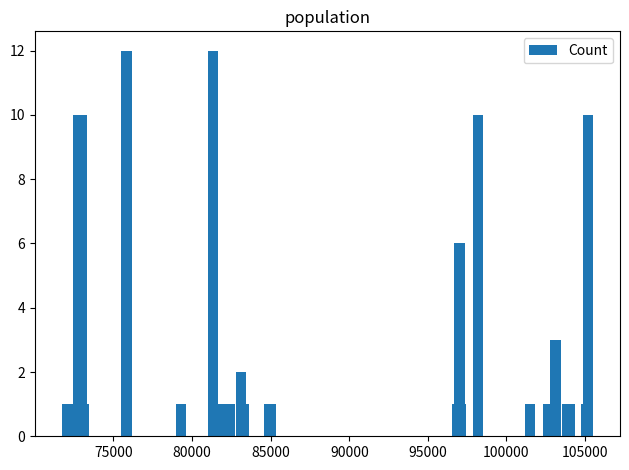

What is the greatest value displayed?

12